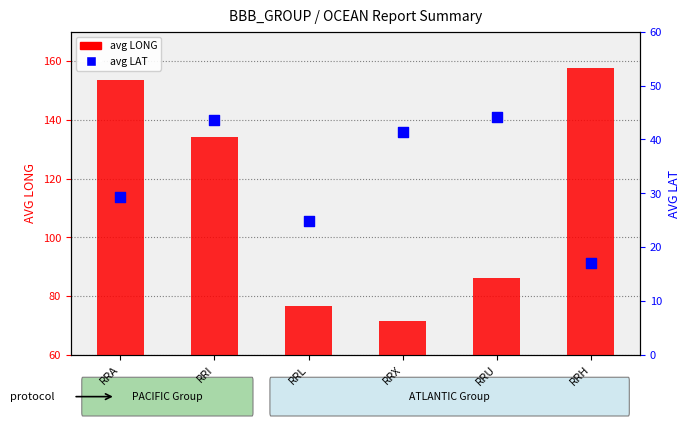

Which series contains the highest Y value?

avg LONG